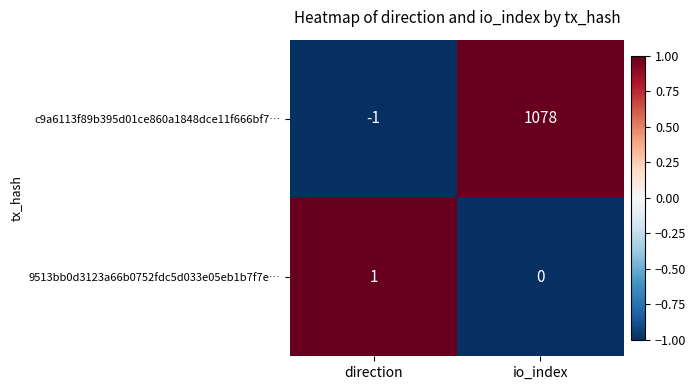

What is the difference between the maximum and minimum values in the c9a6113f89b395d01ce860a1848dce11f666bf7… series?

1079